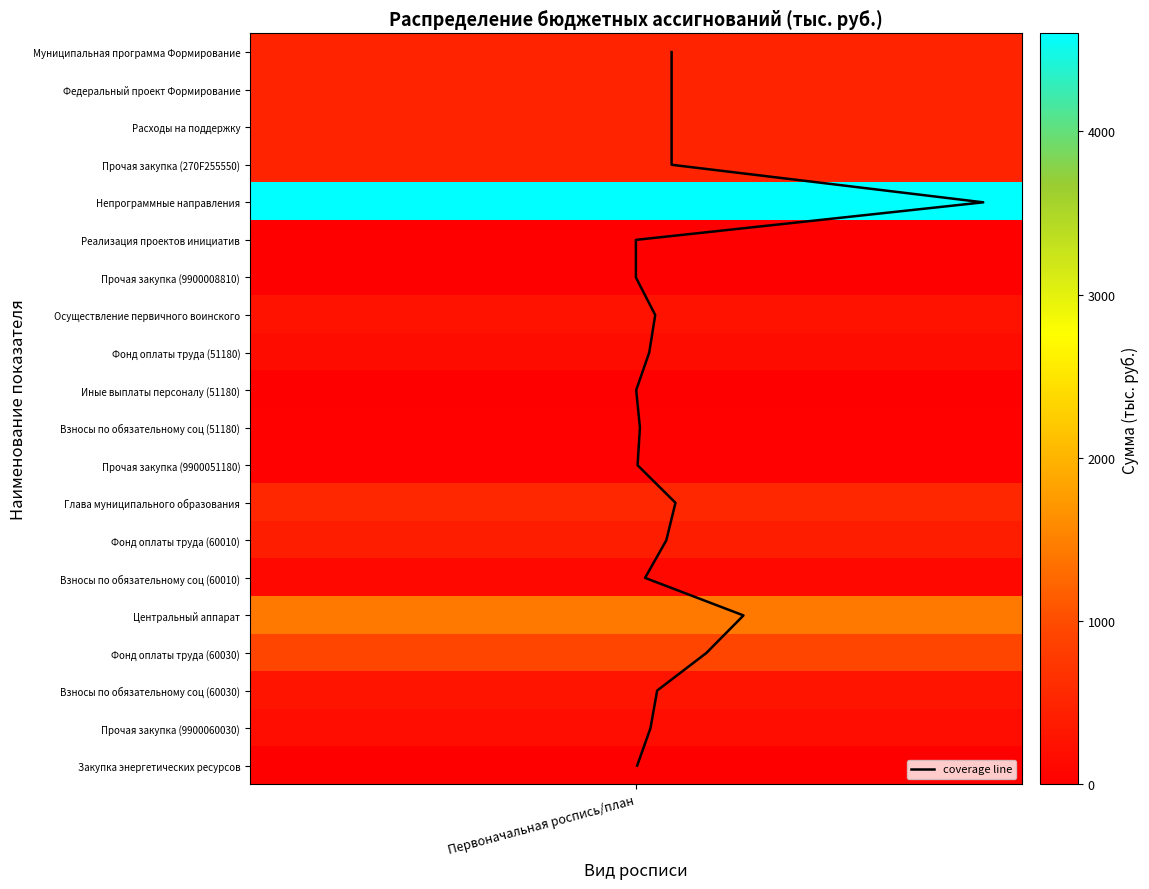

The value at 8 is 2. True or false?

False